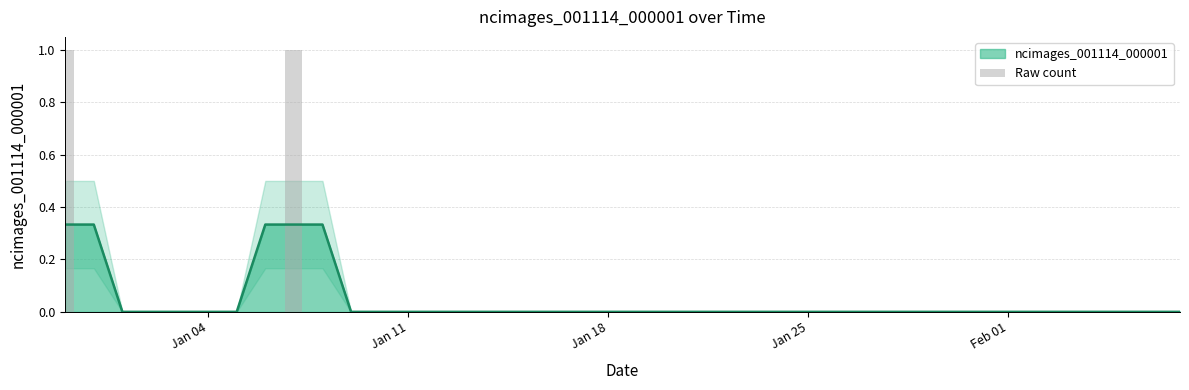

True or false: ncimages_001114_000001 has a value of 0.0 at Jan 04.

True